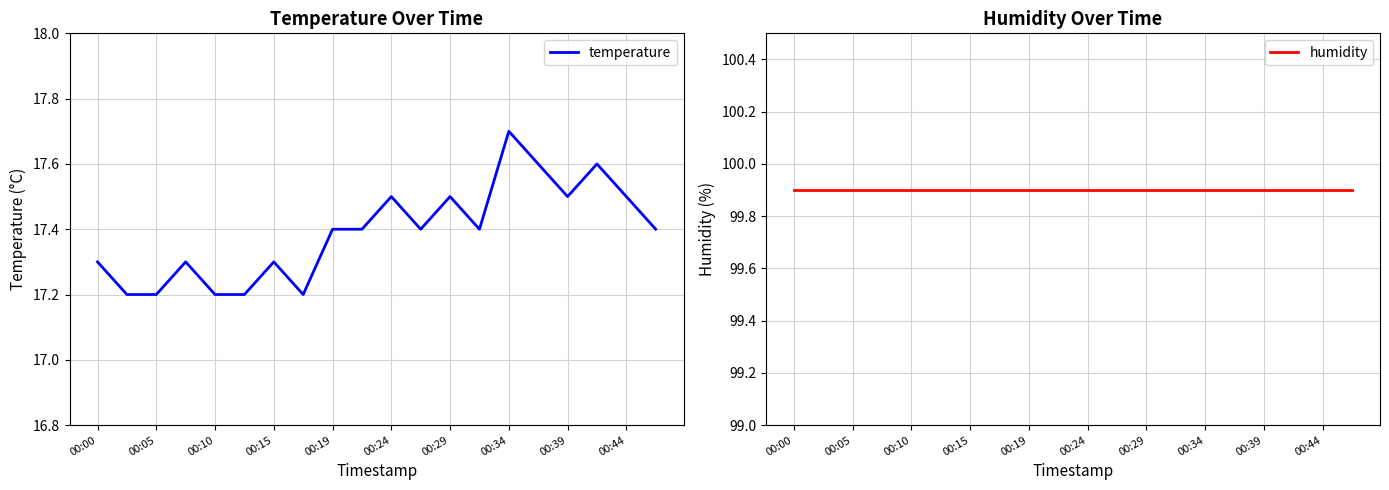

Which series has the largest total across all categories?

humidity